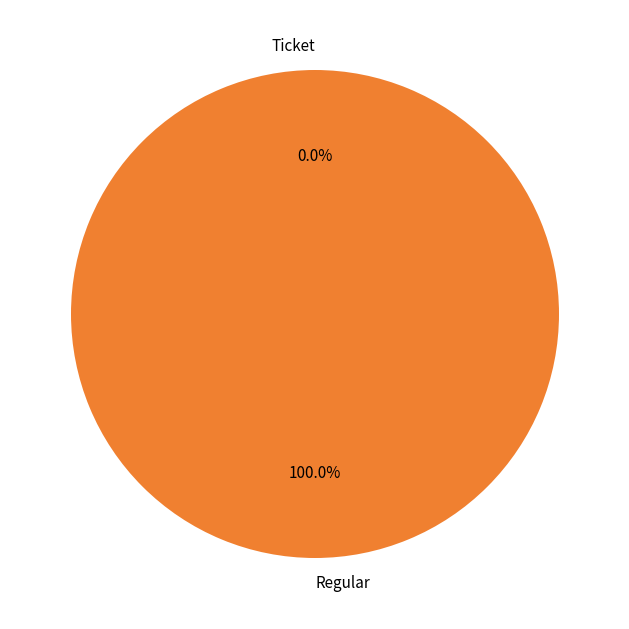

Does Ticket account for over 50% of the chart?

No